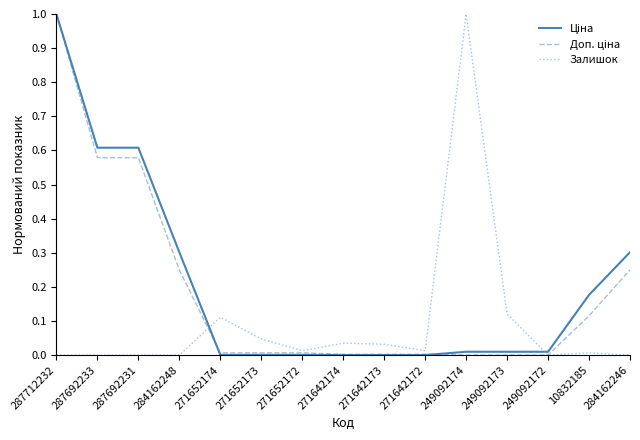

What is the total value across all series at 287692231?

1.2